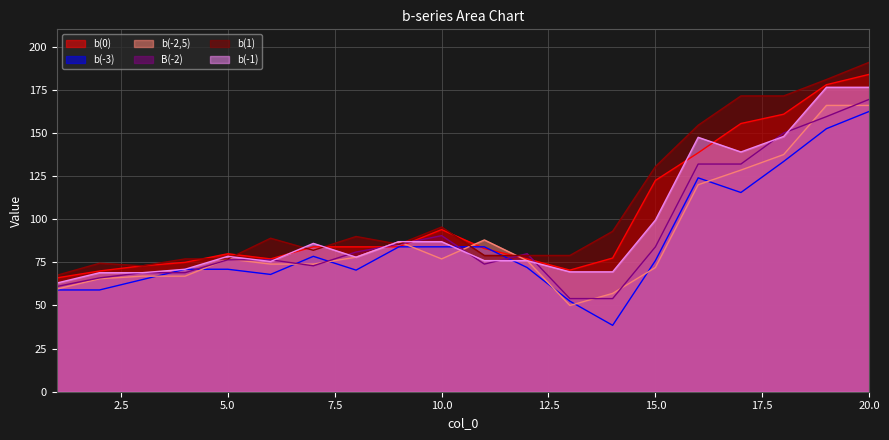

At how many categories does at least one series exceed 112?

6